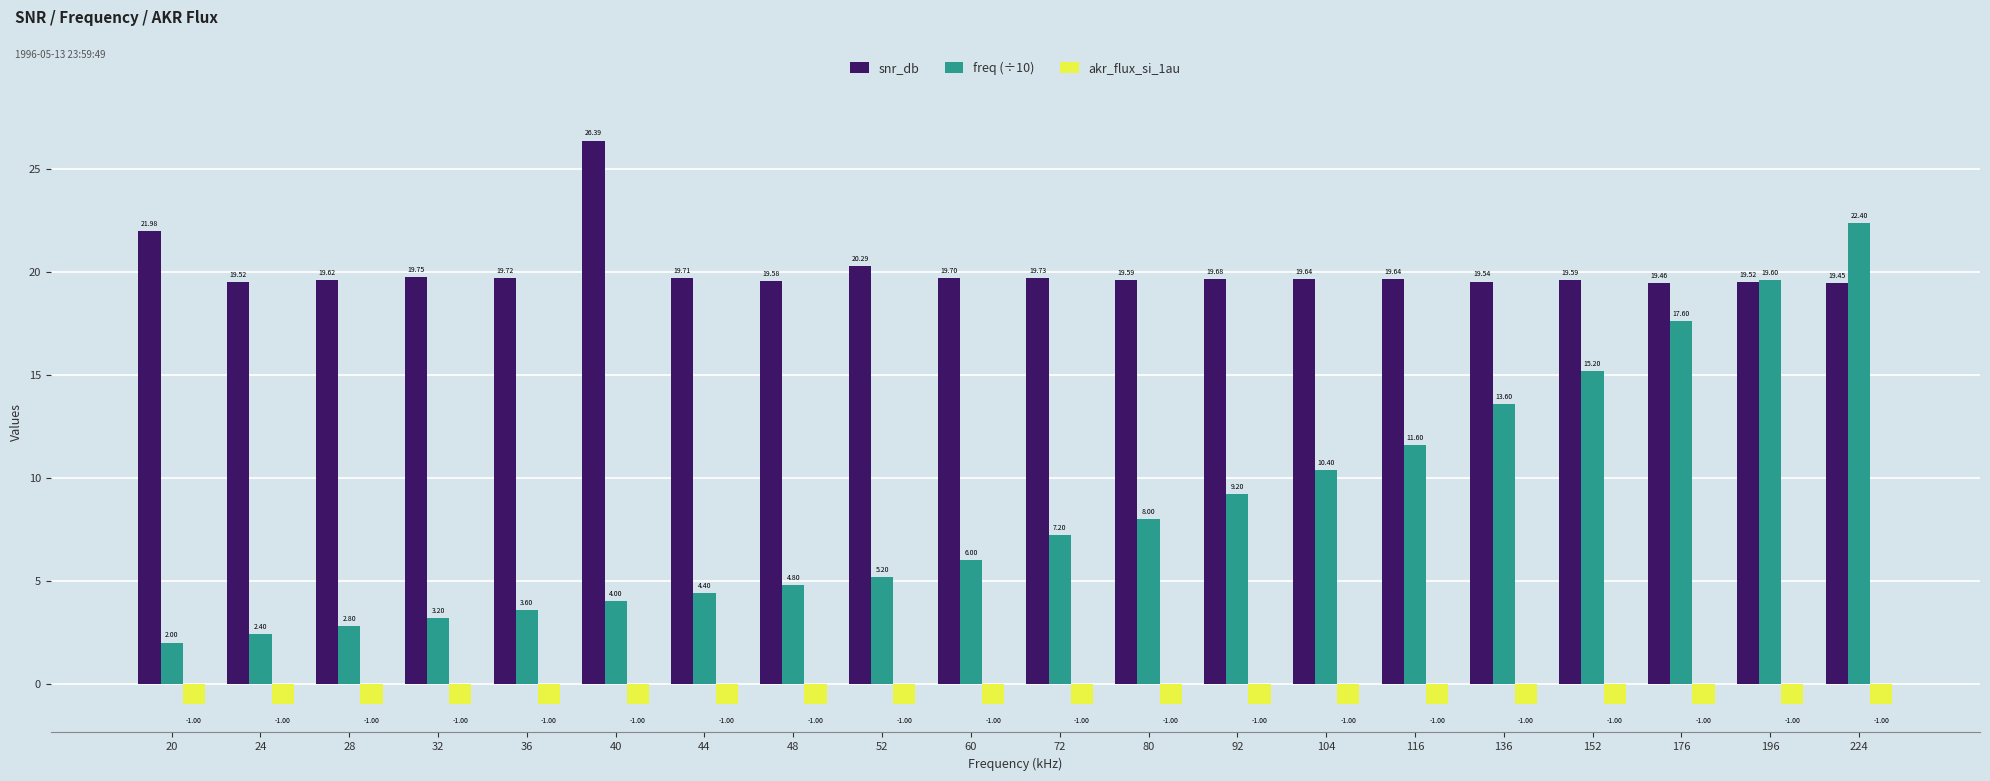

Which series changed the most between 52 and 104?

freq (÷10)